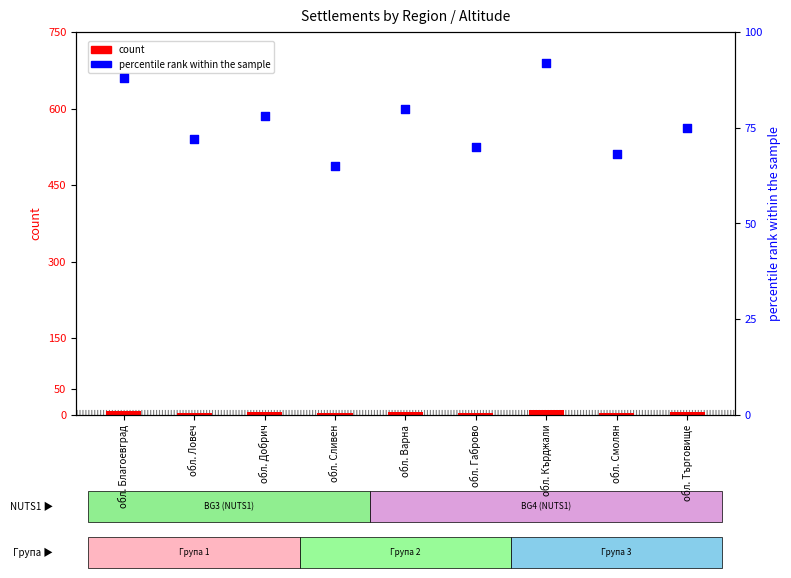

Is the value of count at обл. Благоевград greater than the value of percentile rank within the sample at обл. Ловеч?

No